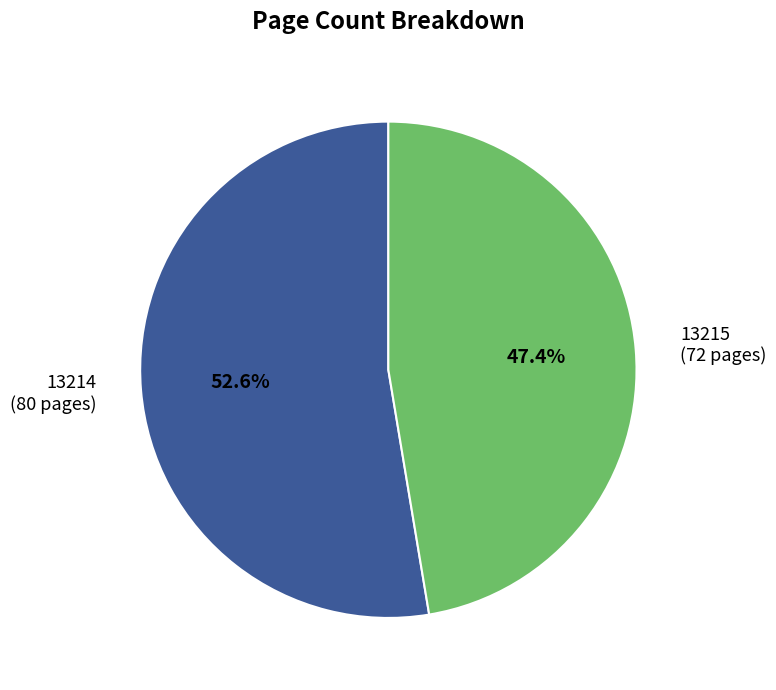

What percentage is the 13214 slice, to the nearest percent?

53%